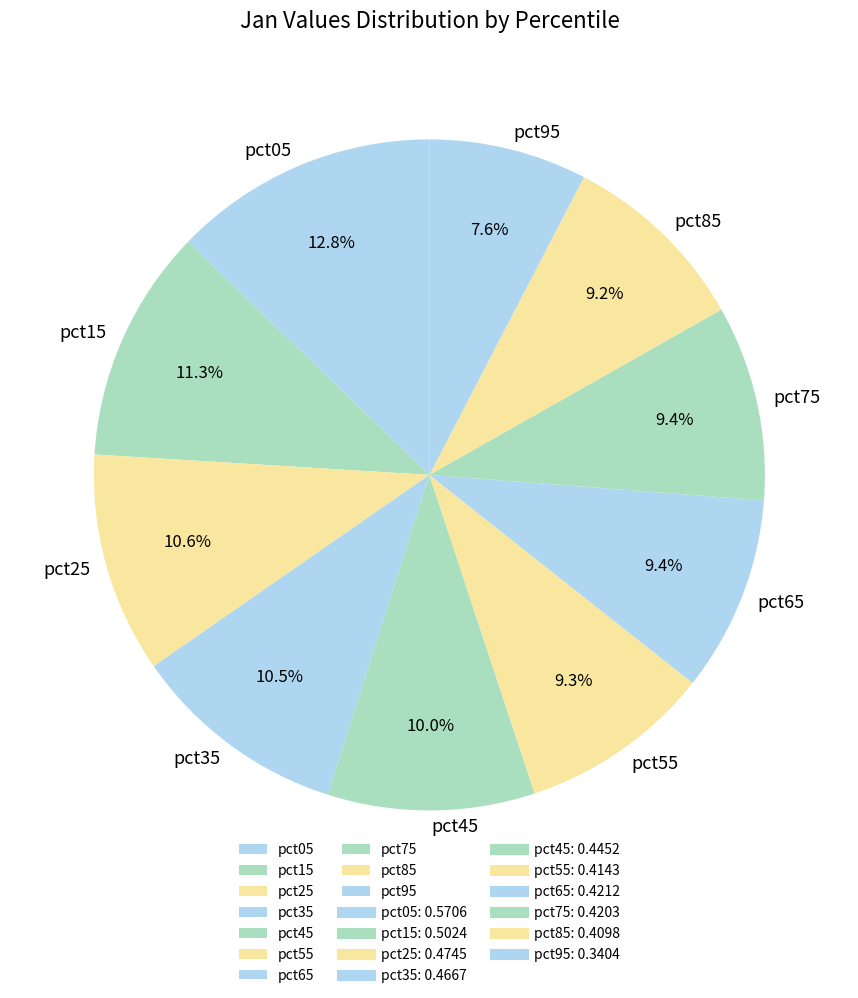

Which has a higher value, pct55 or pct05?

pct05